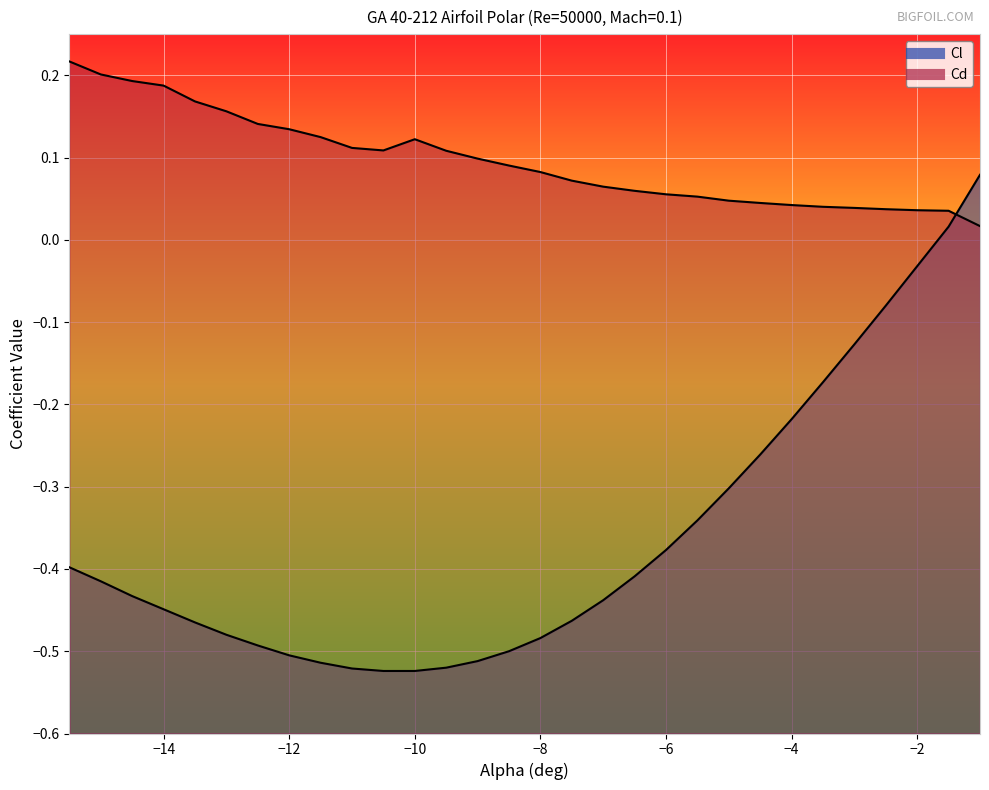

The Cd series shows 0.2 at -12. True or false?

False